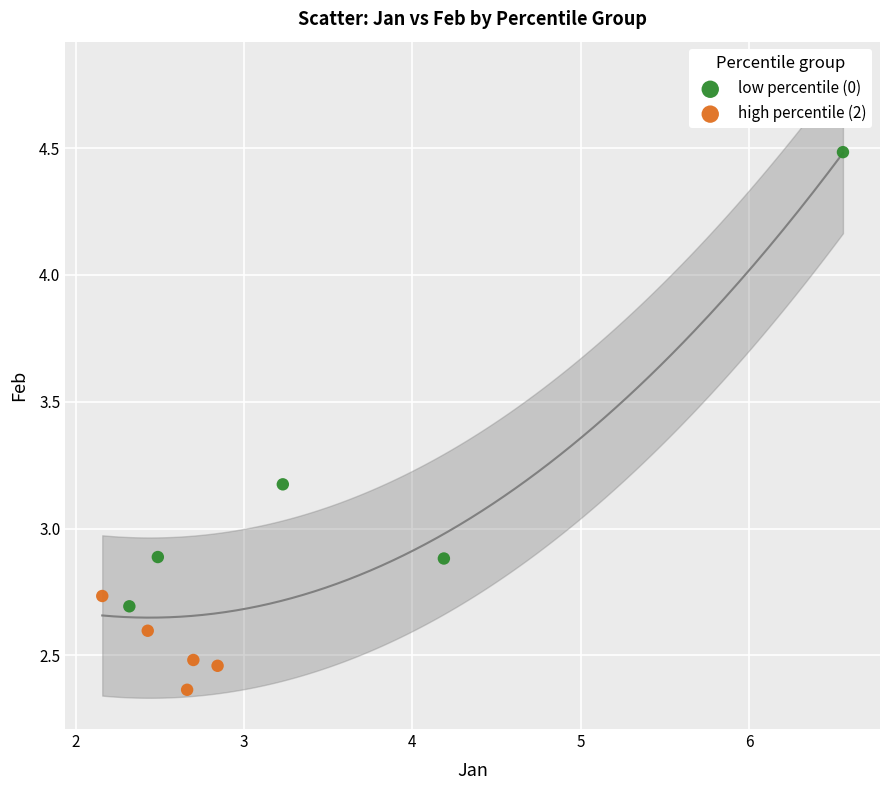

Which series reaches the minimum Y coordinate?

high percentile (2)